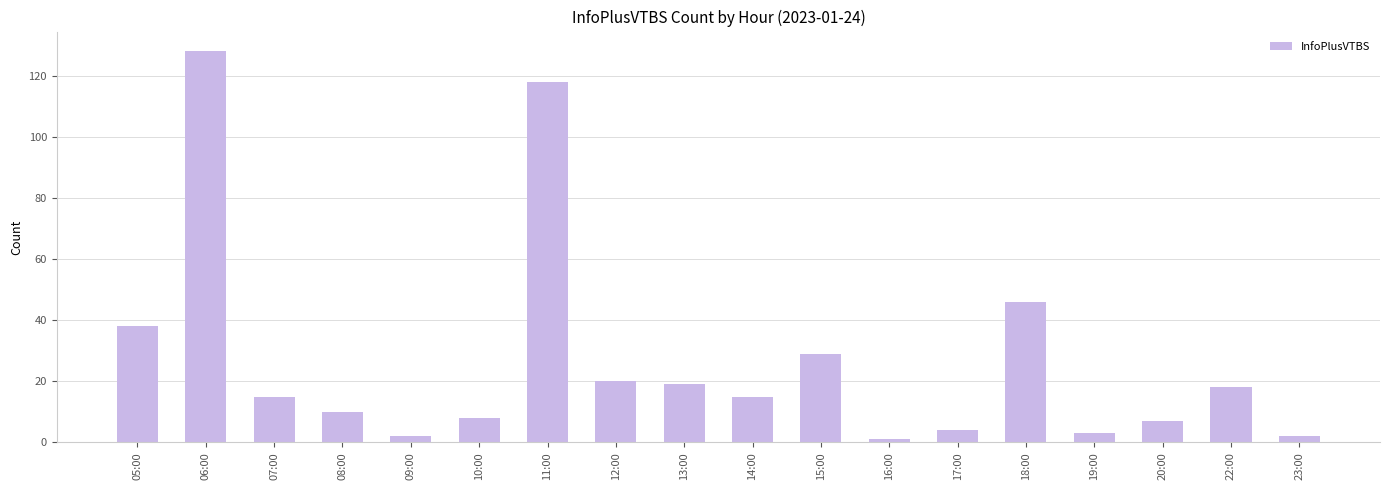

Approximately how many times larger is the value at 06:00 compared to 17:00?

32.0